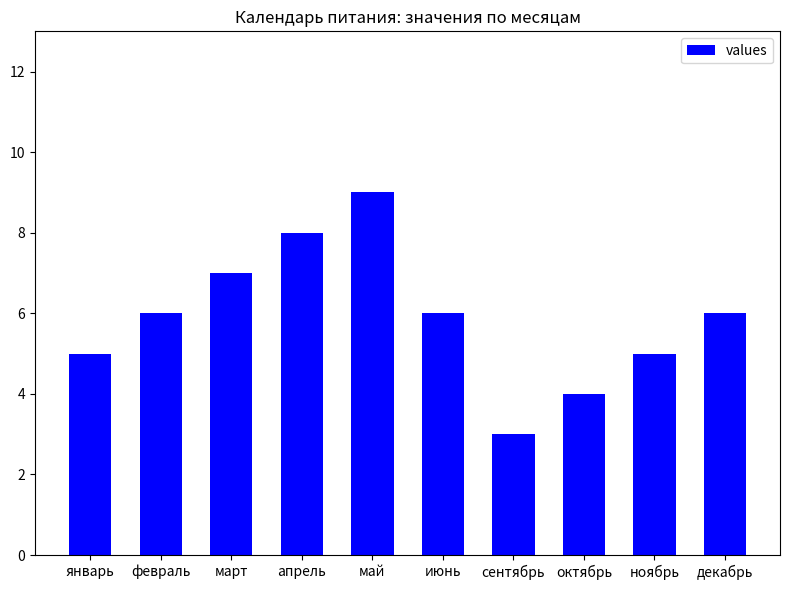

How many bars are there in total?

10